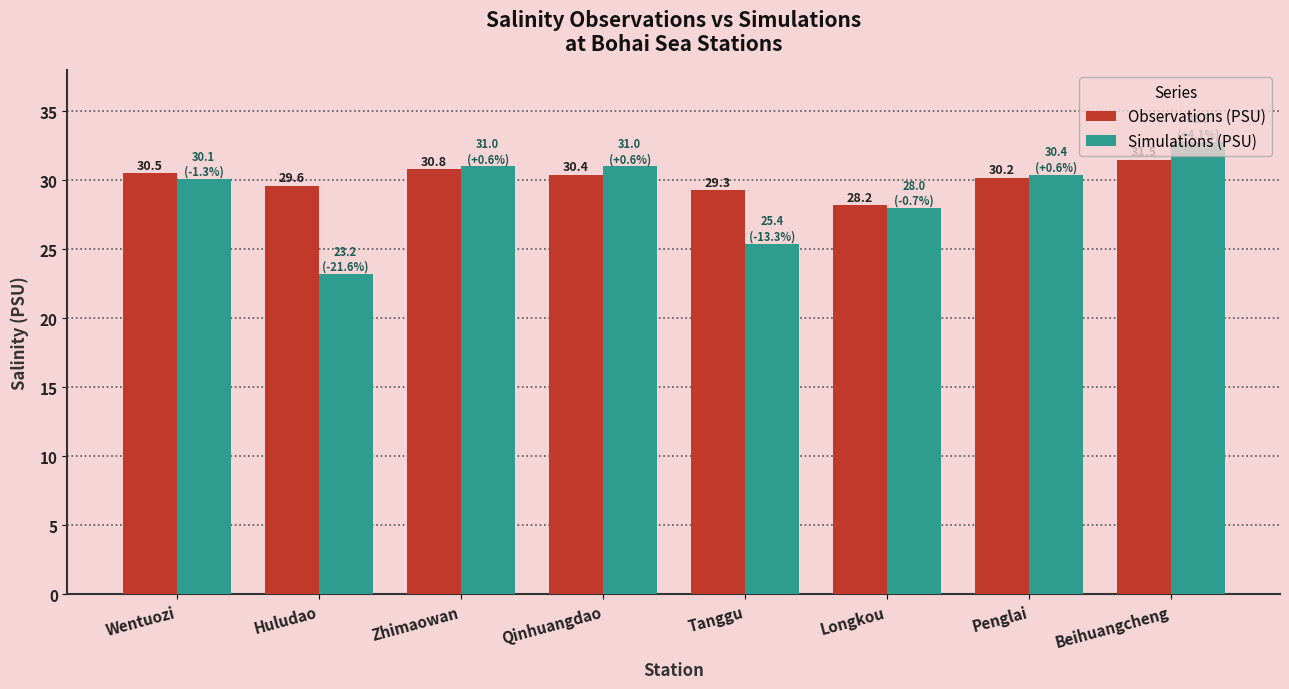

What is the difference between the maximum and minimum values in the Observations (PSU) series?

3.3